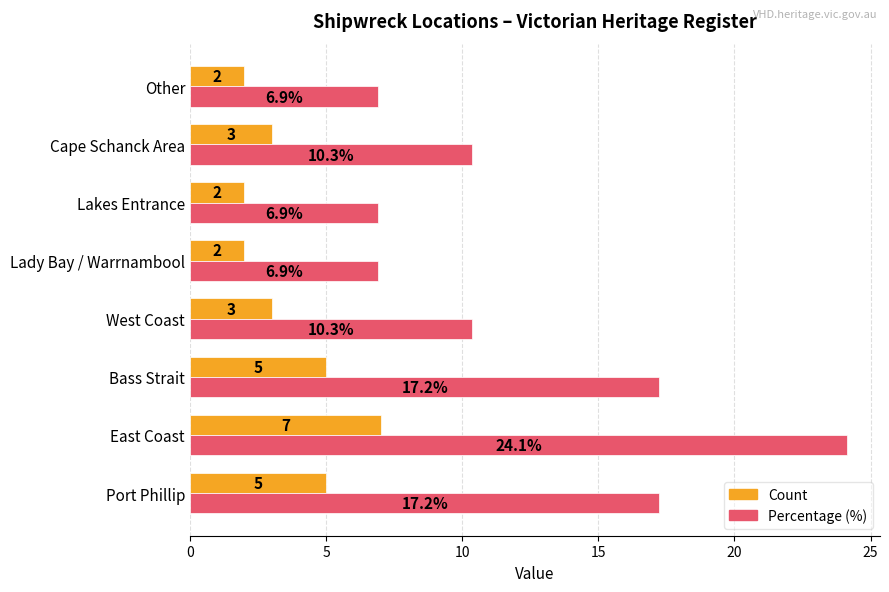

What are all the series names shown in the legend?

Count, Percentage (%)